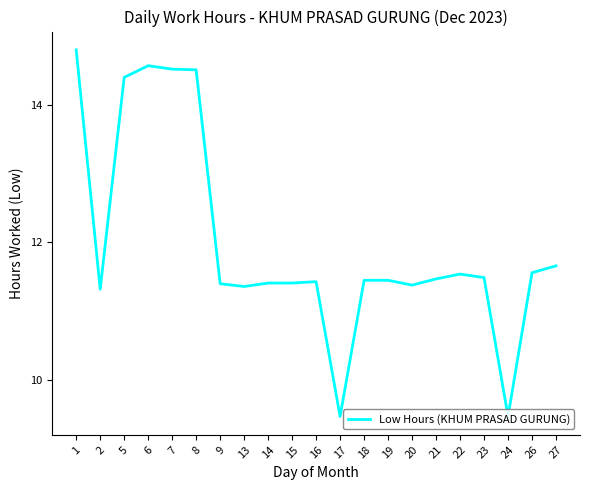

Which category has the highest value across all series?

1